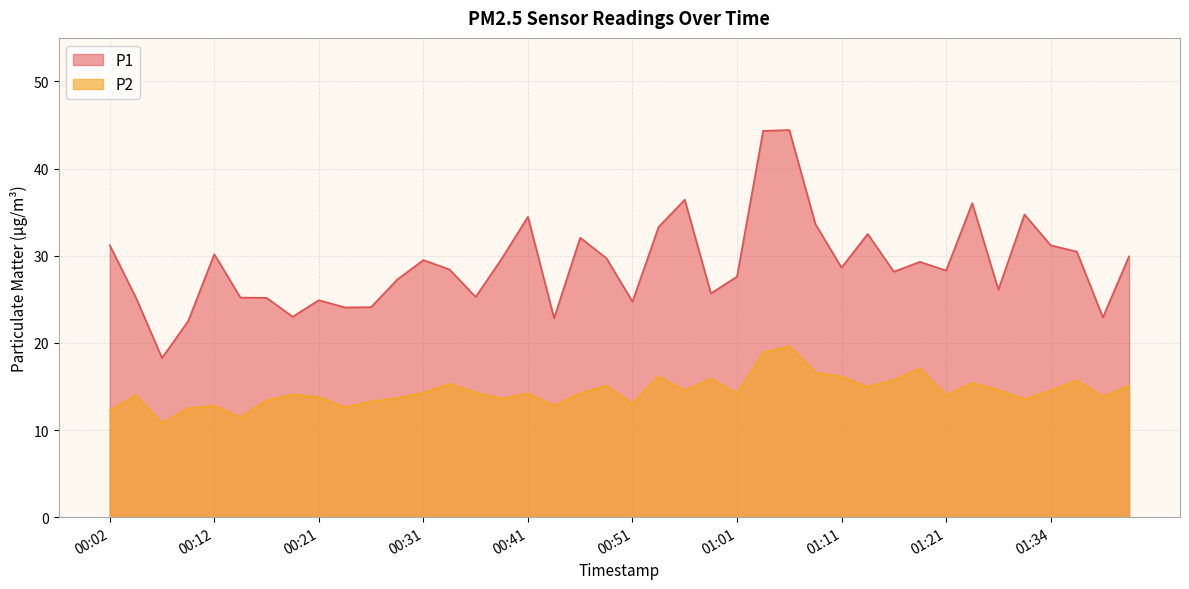

Read the P1 value at 01:34.

31.2